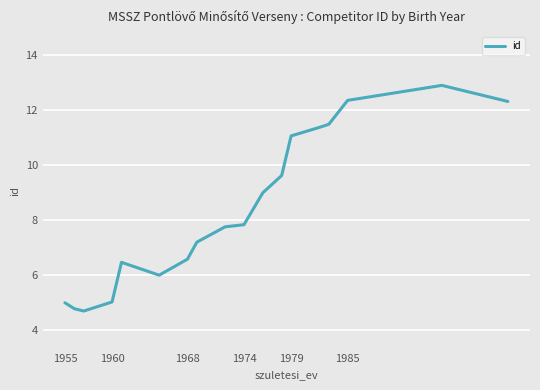

What is the maximum value shown in the chart?

12.9